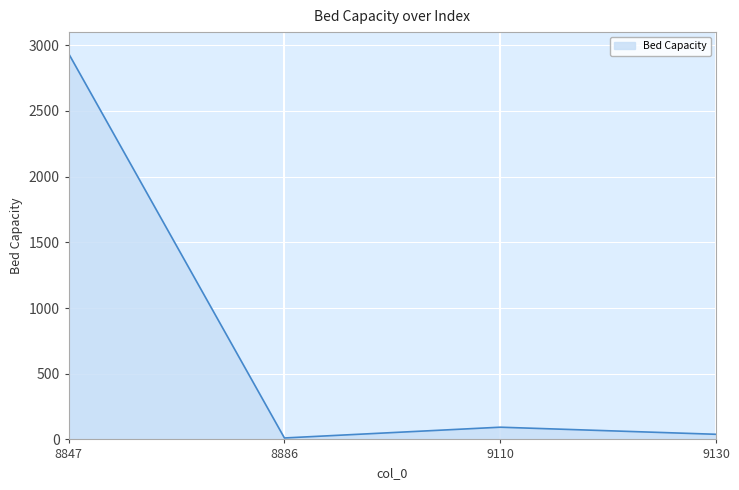

What is the ratio of the value at 9130 to the value at 9110?

0.4